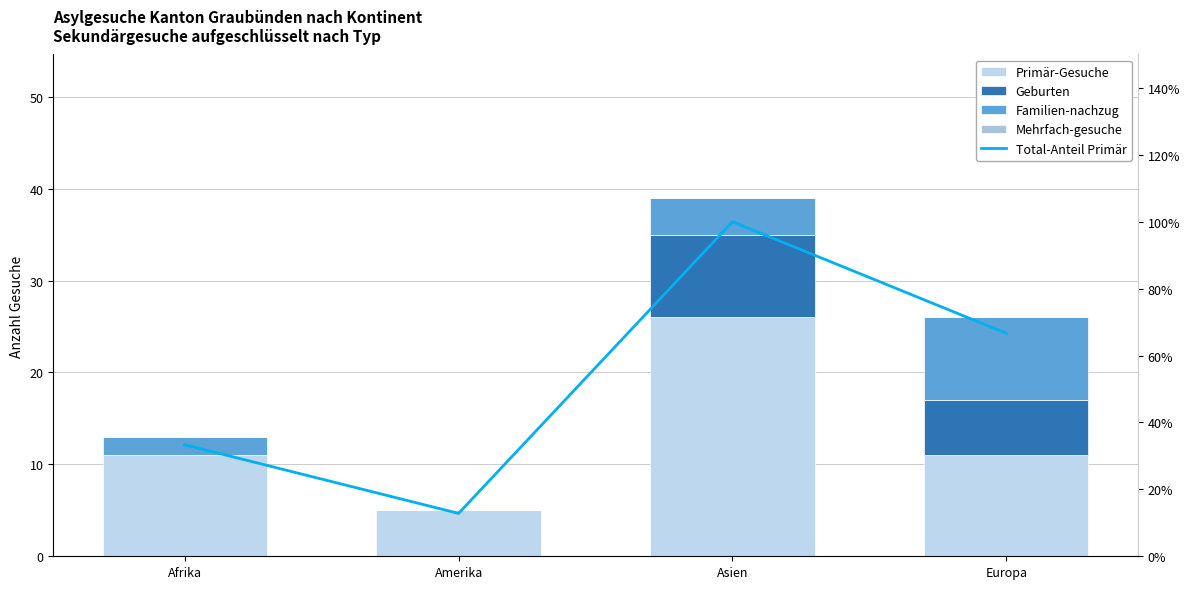

What is the difference between the Familien-nachzug values at Amerika and Europa?

9.0